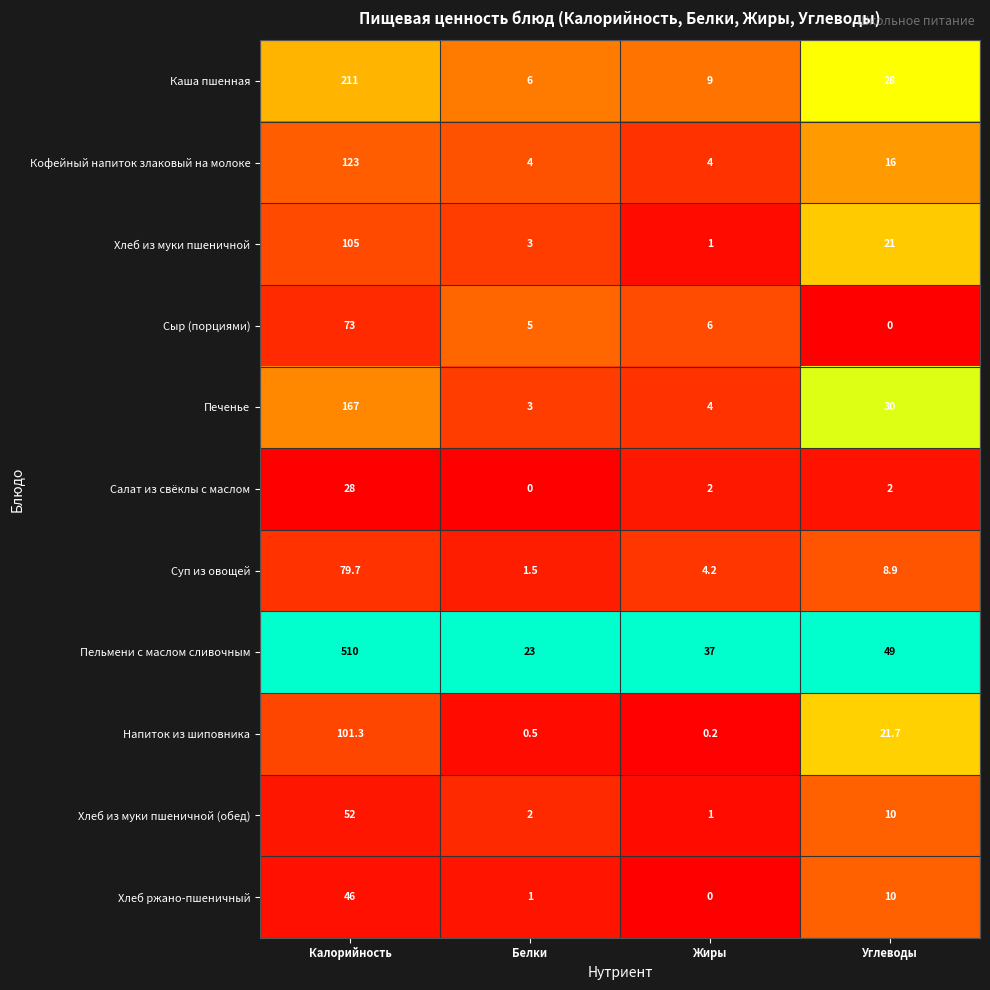

How many data points does each series have?

4